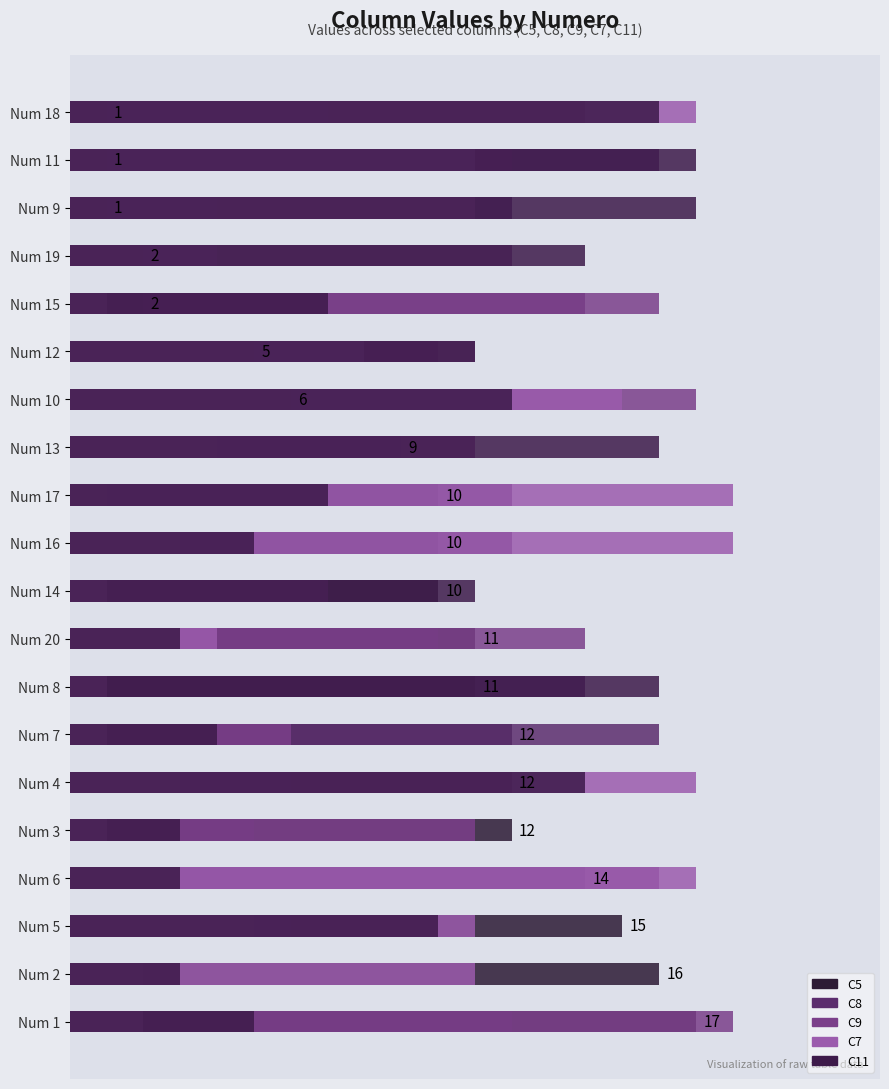

Does the chart contain stacked bars?

No